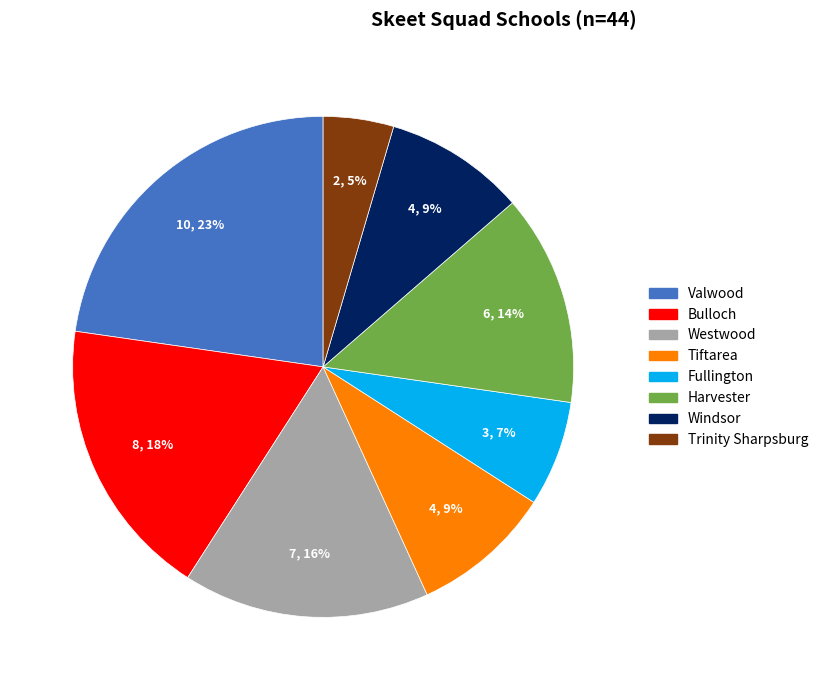

Is the sum of Valwood and Trinity Sharpsburg greater than half?

No